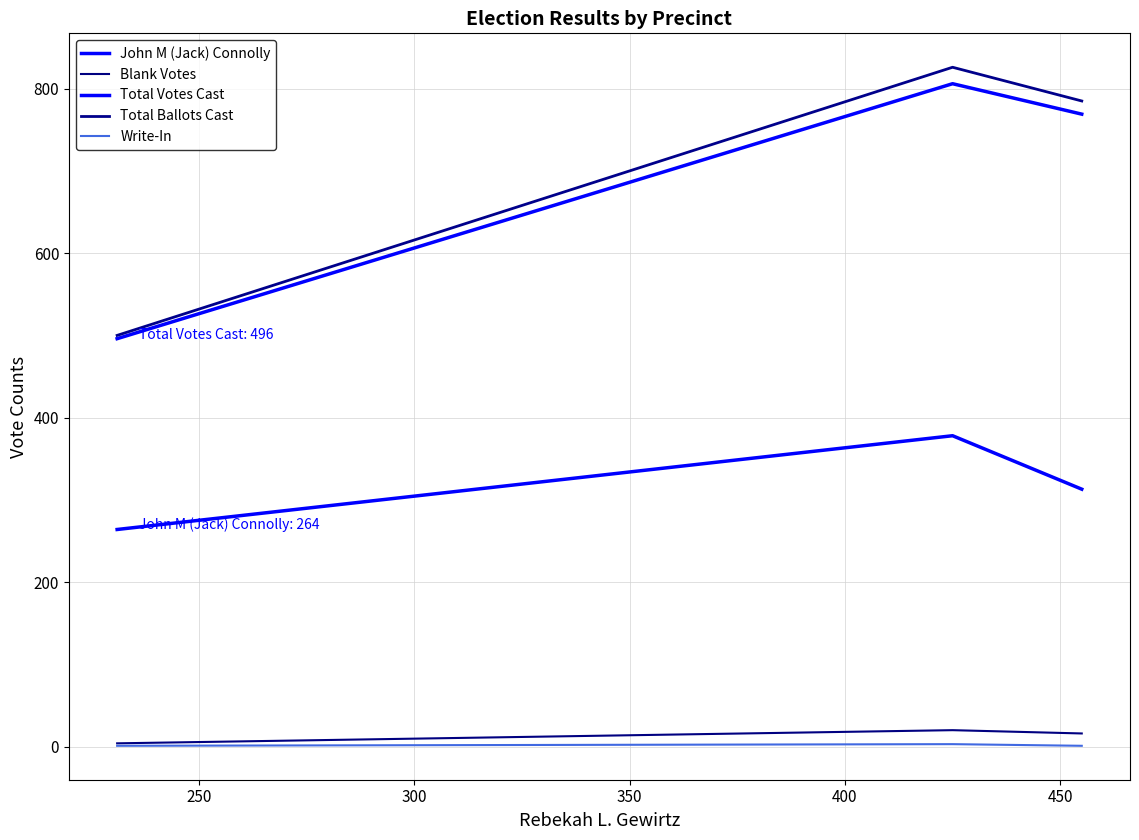

How many Total Ballots Cast values are between 500 and 826?

3